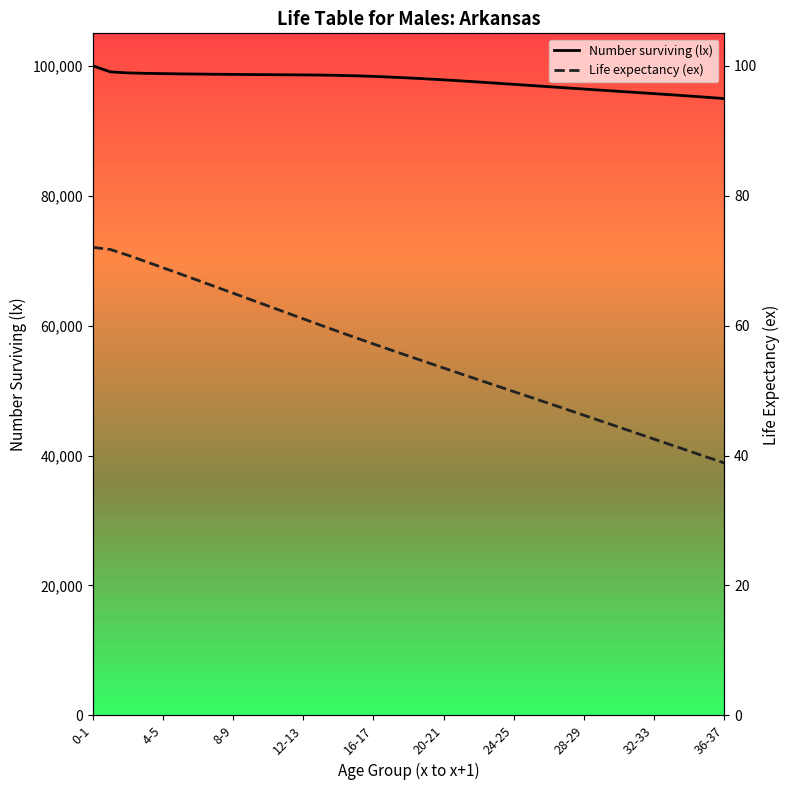

True or false: Number surviving (lx) has more than 1 points higher than both neighbors.

False